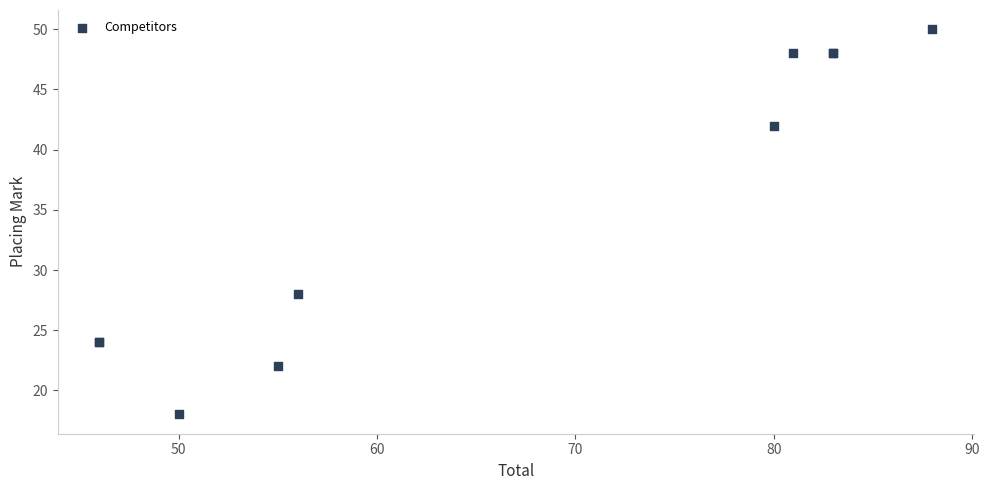

What Y value in the scatter plot is closest to 34?

28